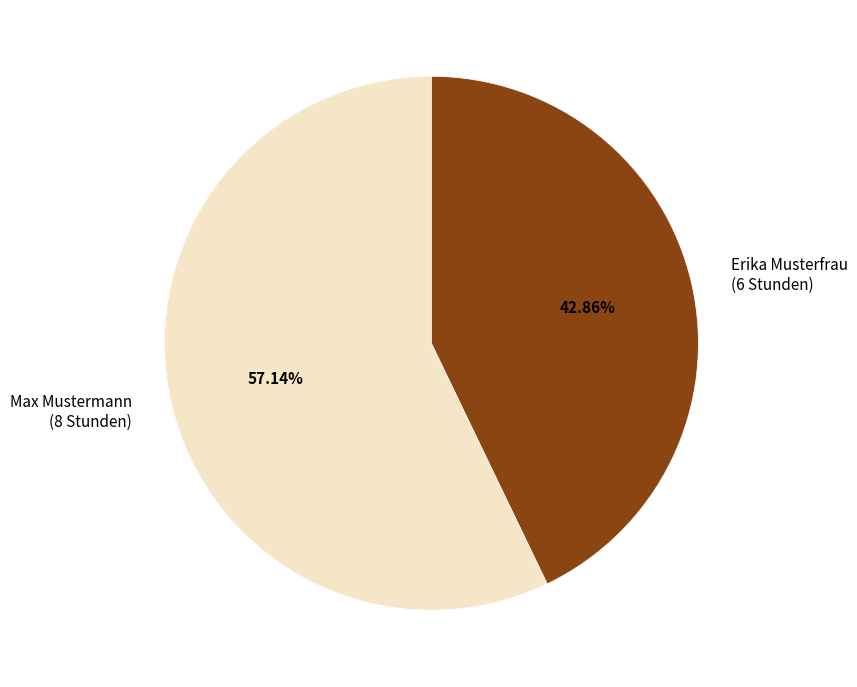

How many slices are in this pie chart?

2